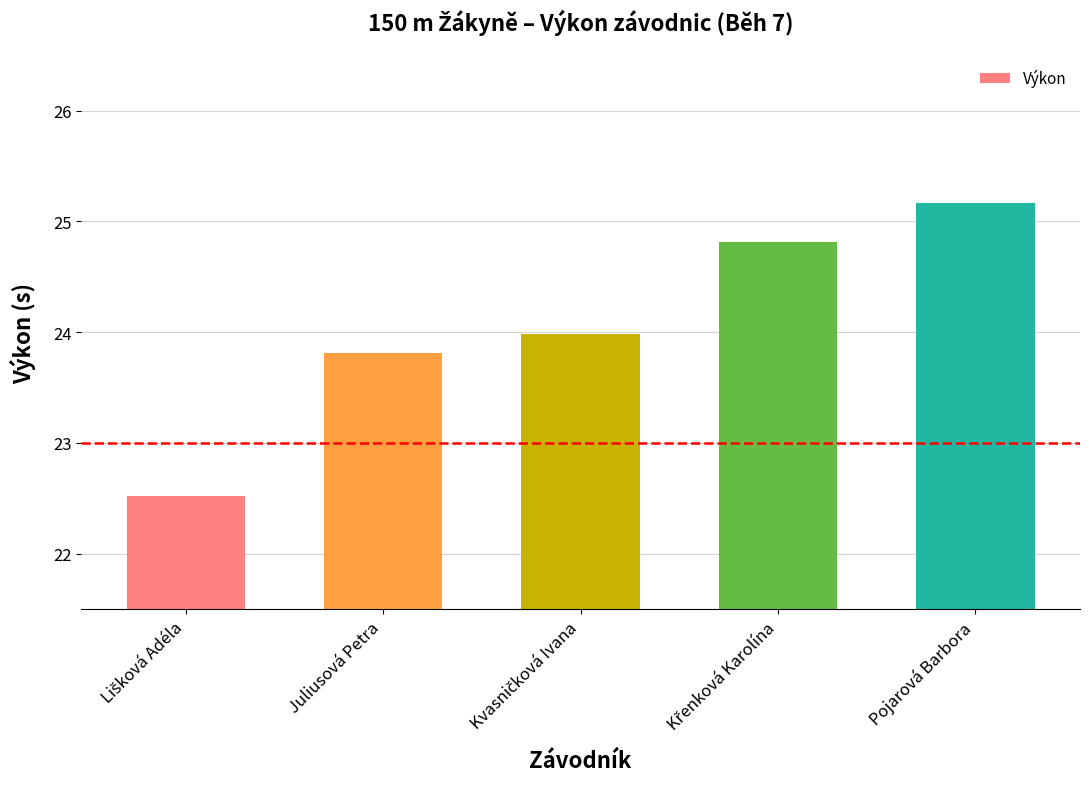

What is the label of the 4th bar from the right?

Juliusová Petra